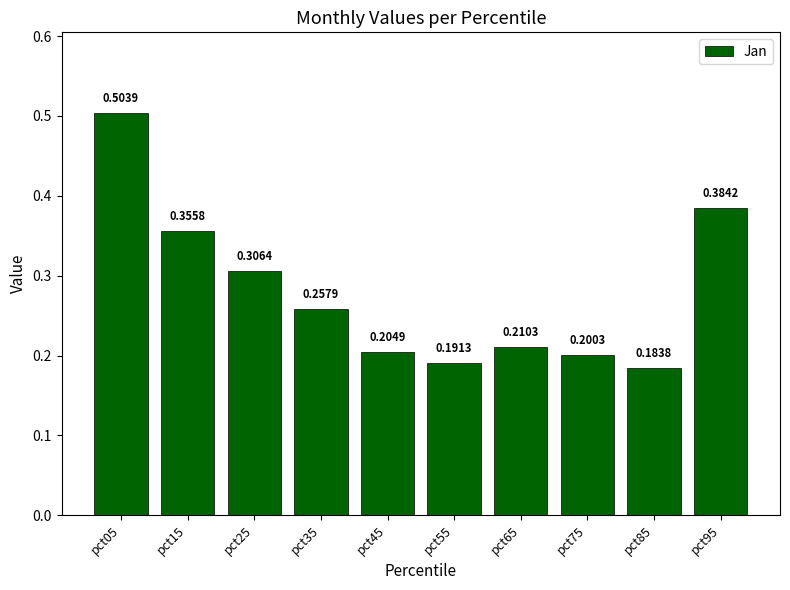

List the labels in order of value, smallest first.

pct85, pct55, pct75, pct45, pct65, pct35, pct25, pct15, pct95, pct05